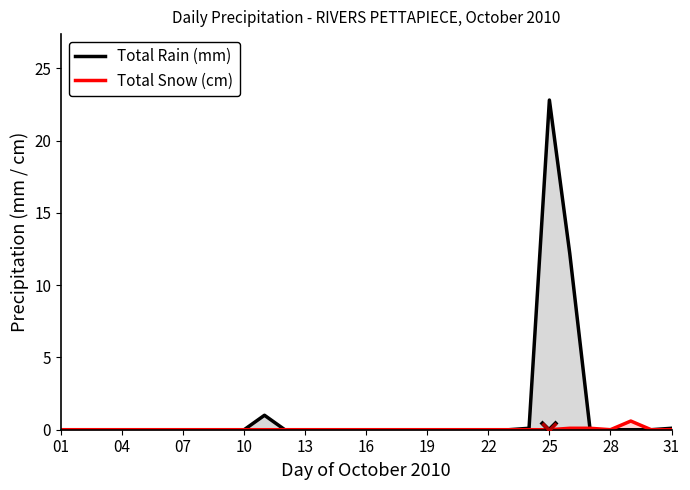

True or false: Total Snow (cm) and Total Rain (mm) cross at least once.

True